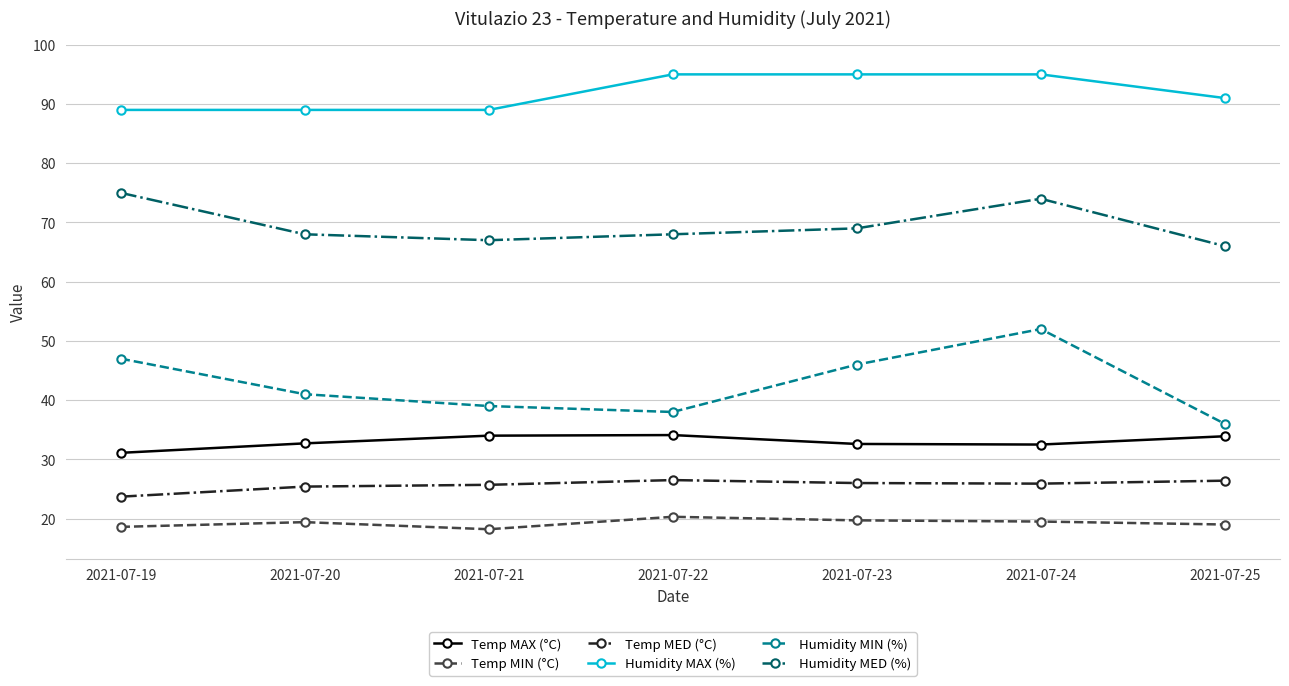

At which category is the sum across all series the highest?

2021-07-24